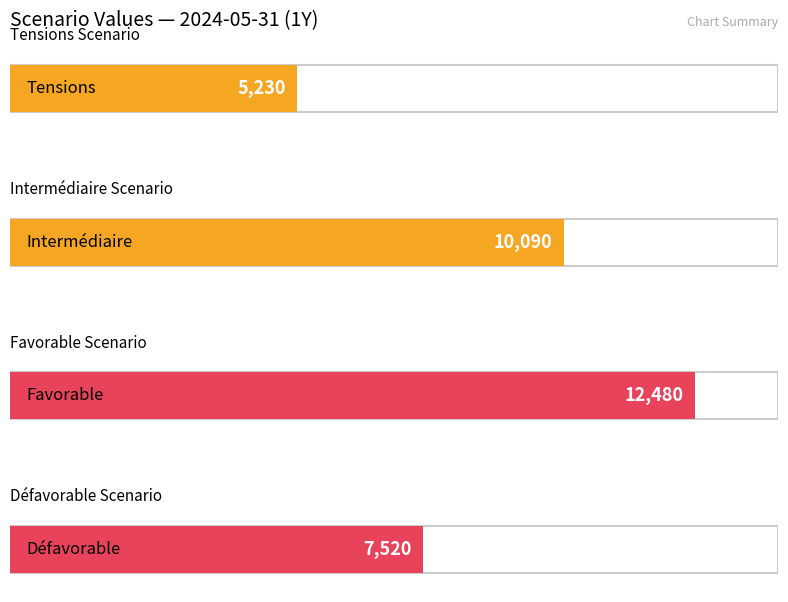

How many bars are there in each group?

4